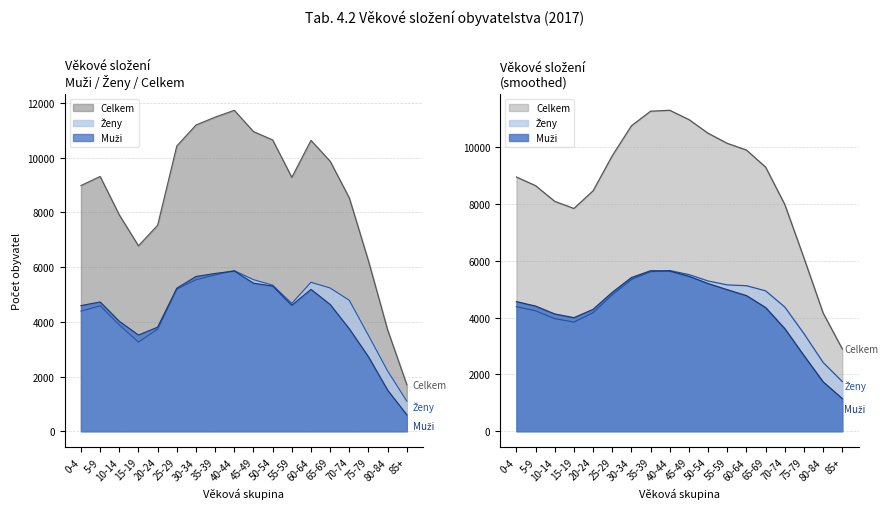

Does the chart display data point markers on the line(s)?

No